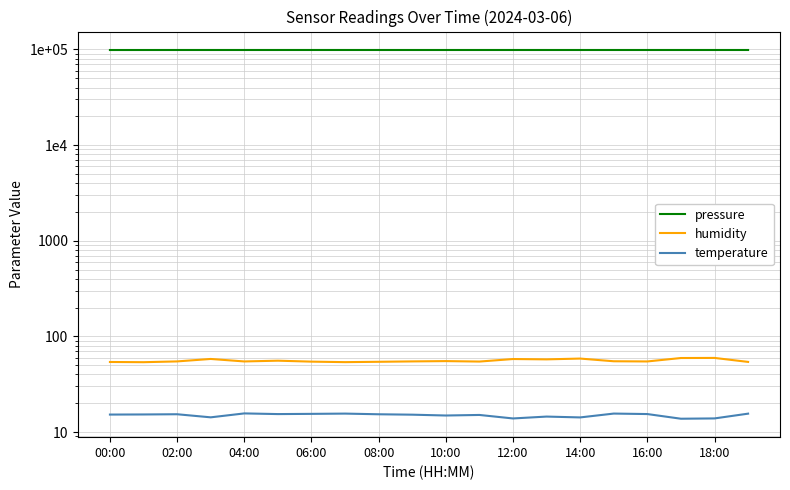

How many series are shown in this chart?

3